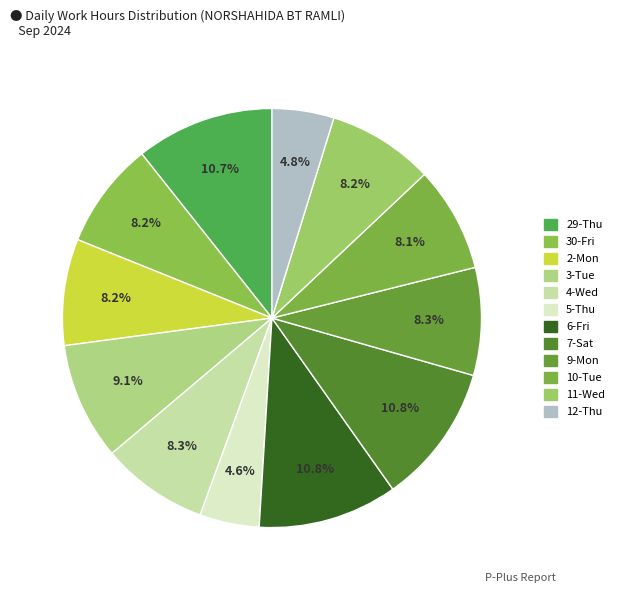

The 9-Mon slice represents 8% of the pie. True or false?

True